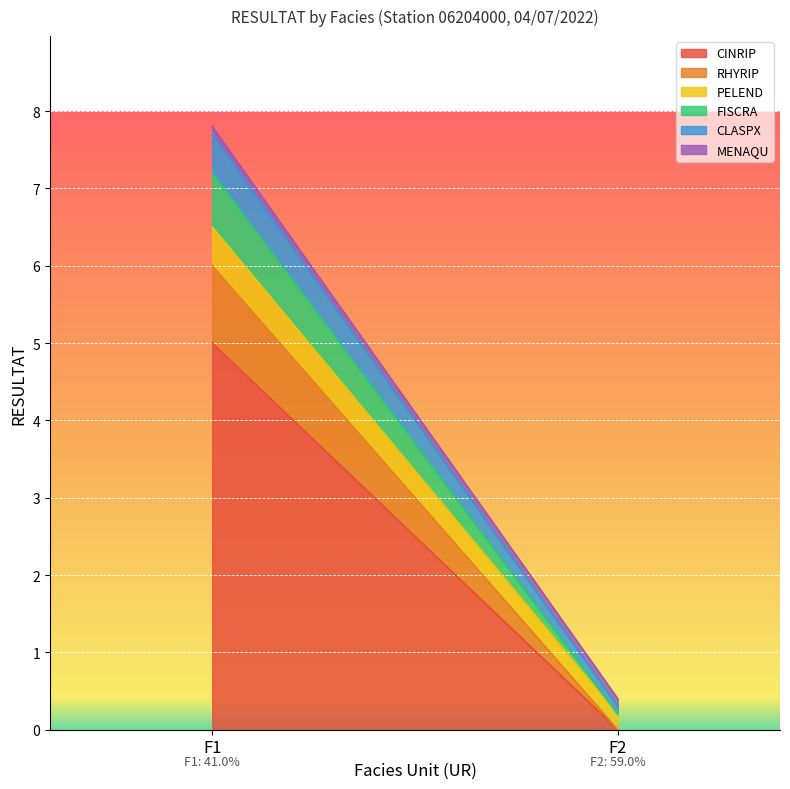

Reading right to left, transcribe all the data shown in this chart.

CINRIP: F2=0.0	F1=5.0
RHYRIP: F2=0.0	F1=1.0
PELEND: F2=0.2	F1=0.5
FISCRA: F2=0.0	F1=0.7
CLASPX: F2=0.1	F1=0.5
MENAQU: F2=0.1	F1=0.1